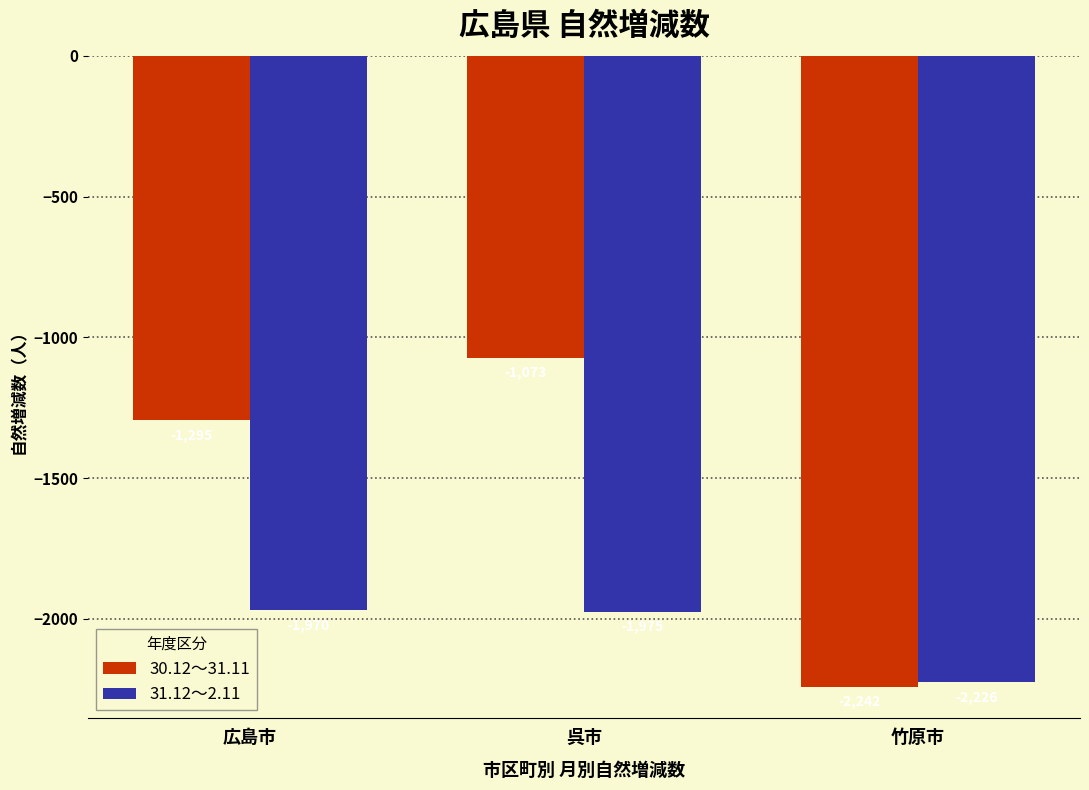

What is the label of the 1st bar from the left?

広島市